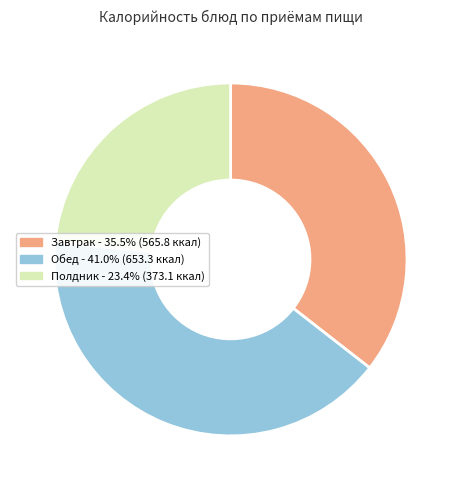

Count the number of slices in the pie.

3